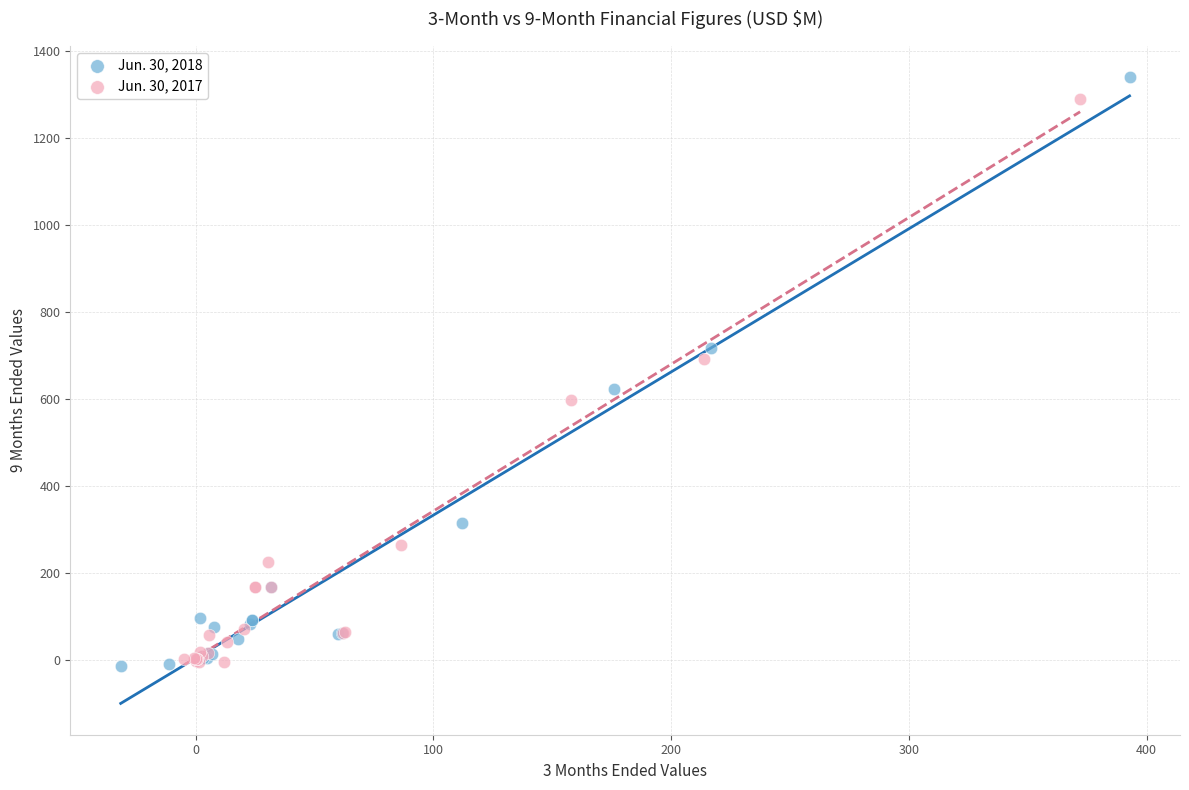

Which series has the widest spread of Y values?

Jun. 30, 2018